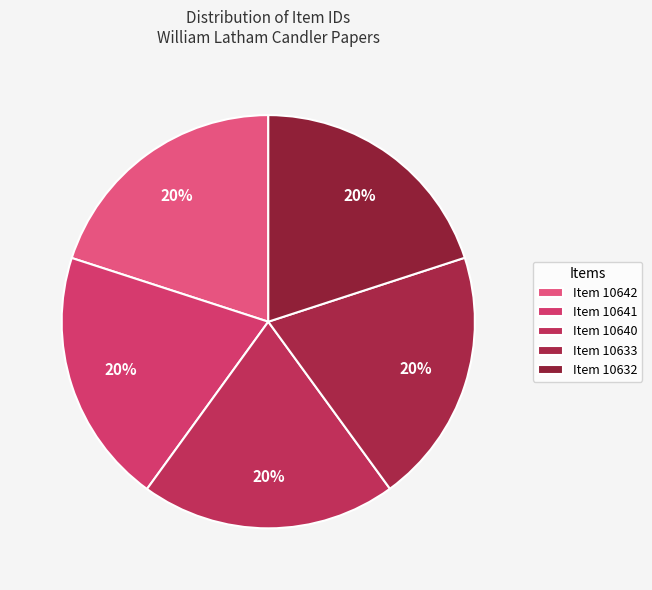

How many segments does this pie chart have?

5